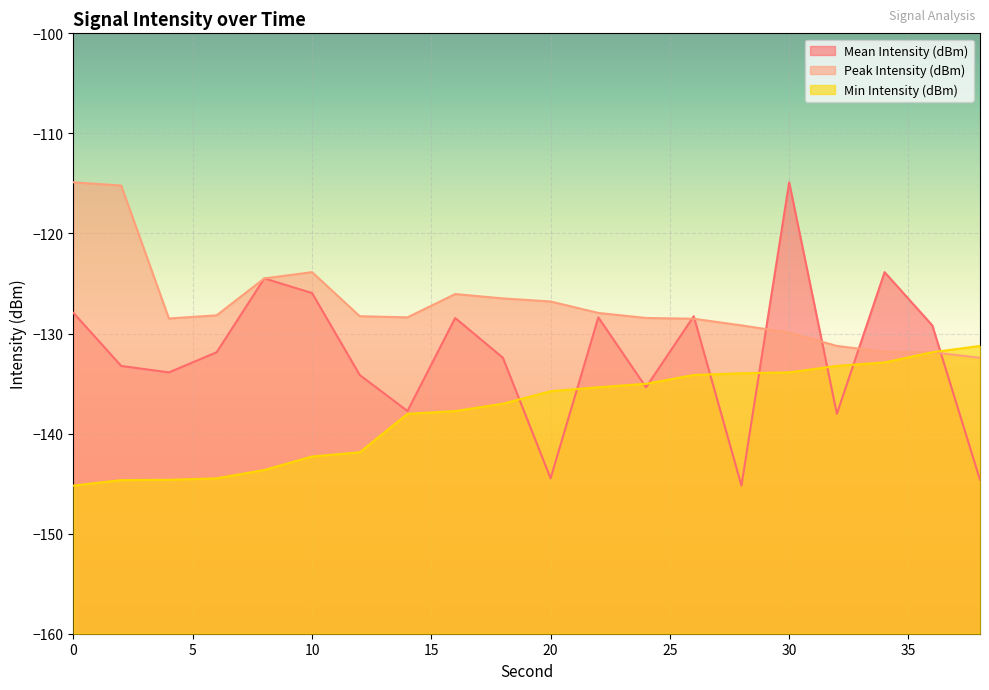

Which series has the largest range (max minus min)?

Mean Intensity (dBm)